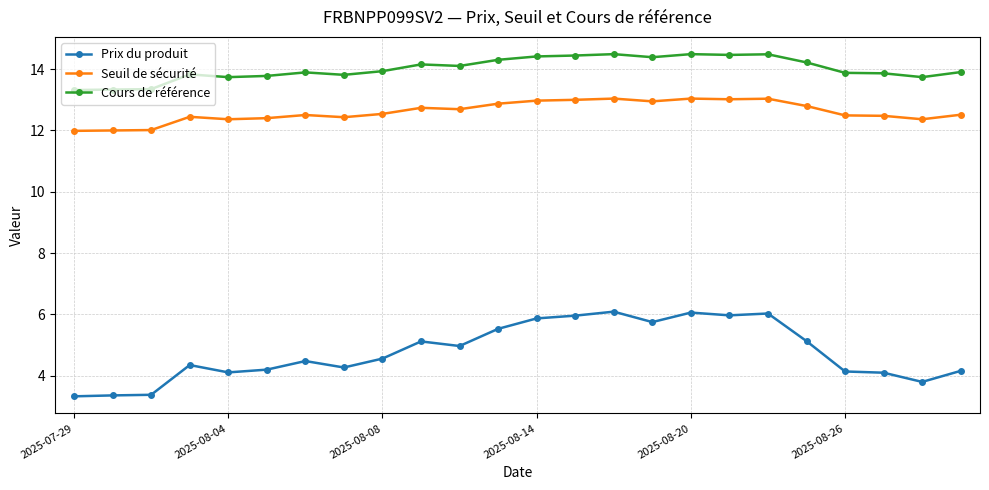

Rank the series by their maximum value, from highest to lowest.

Cours de référence, Seuil de sécurité, Prix du produit